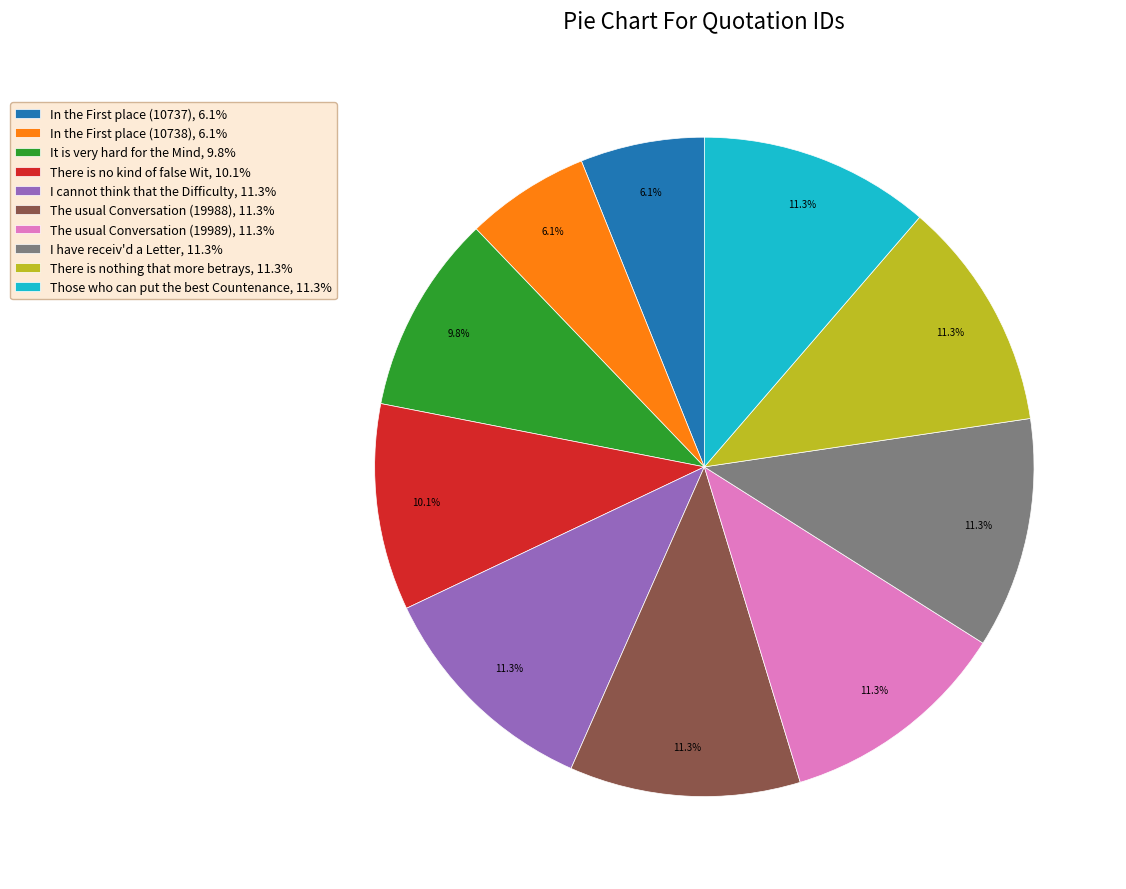

Is there any slice that represents more than half of the pie?

No